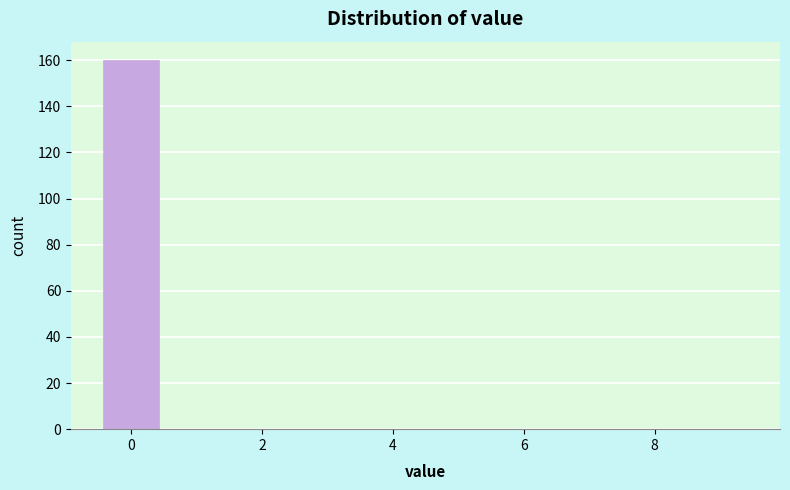

Reading left to right, transcribe this chart: for each bar, give the range it covers on the x-axis and its height. Neither the bar edges nor the heights are printed on the chart, so give them approximately, as read against the axes.

-0.5 to 0.5: 160
0.5 to 1.5: 0
1.5 to 2.5: 0
2.5 to 3.5: 0
3.5 to 4.5: 0
4.5 to 5.5: 0
5.5 to 6.5: 0
6.5 to 7.5: 0
7.5 to 8.5: 0
8.5 to 9.5: 0